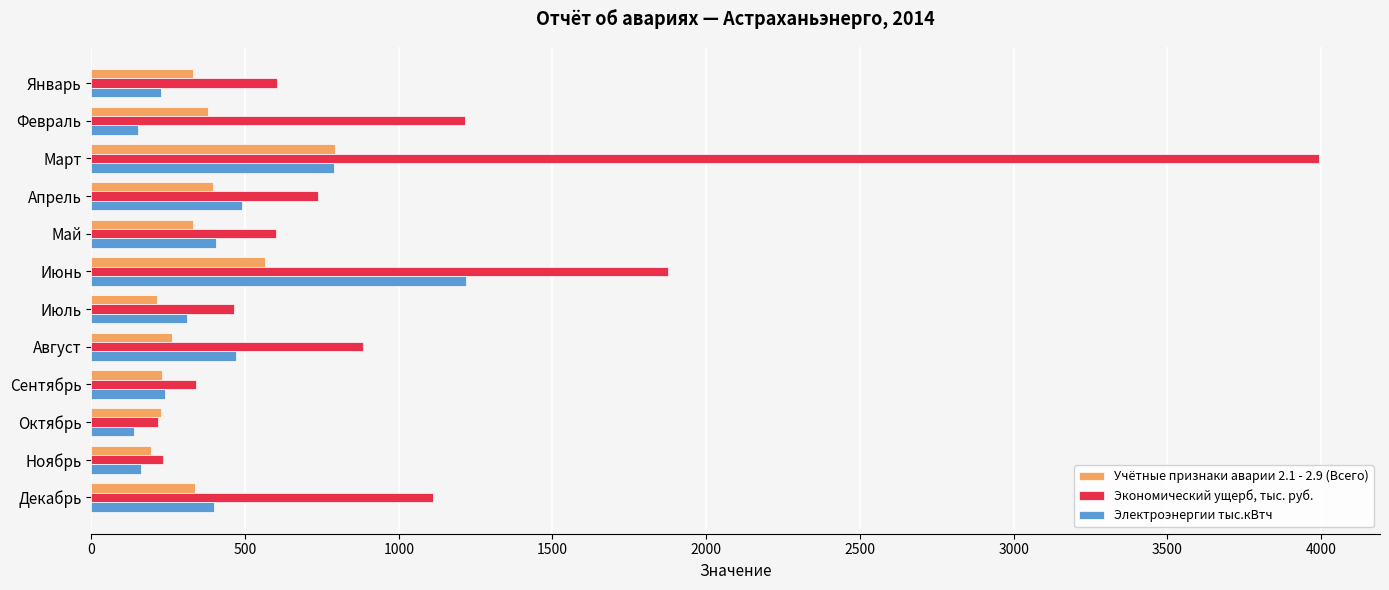

Where is Экономический ущерб, тыс. руб. nearest to the value 2103?

Июнь